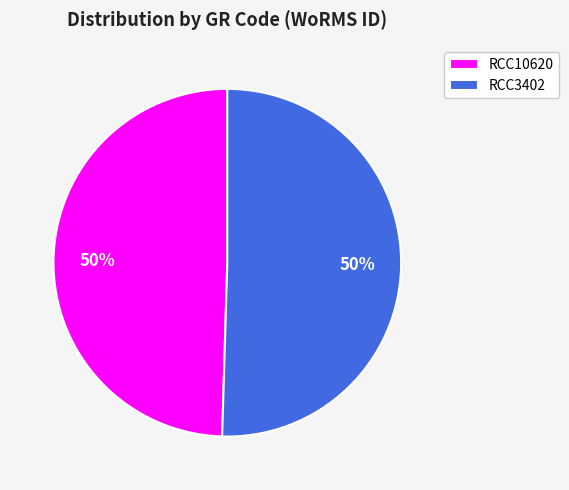

Is it true that RCC10620 is 35% of the pie?

False